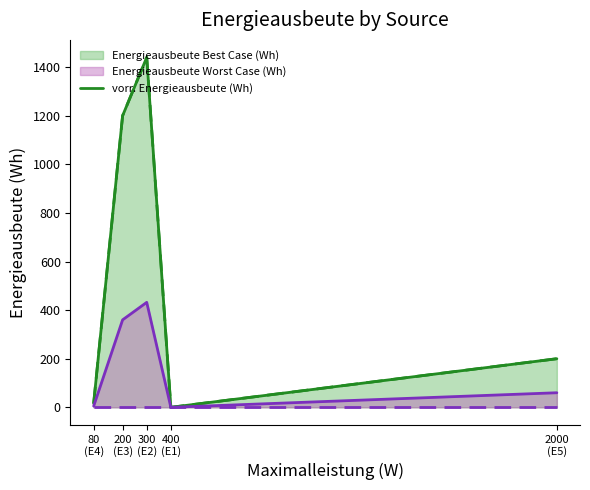

What is the ratio of the value at 200
(E3) to the value at 300
(E2)?

0.8